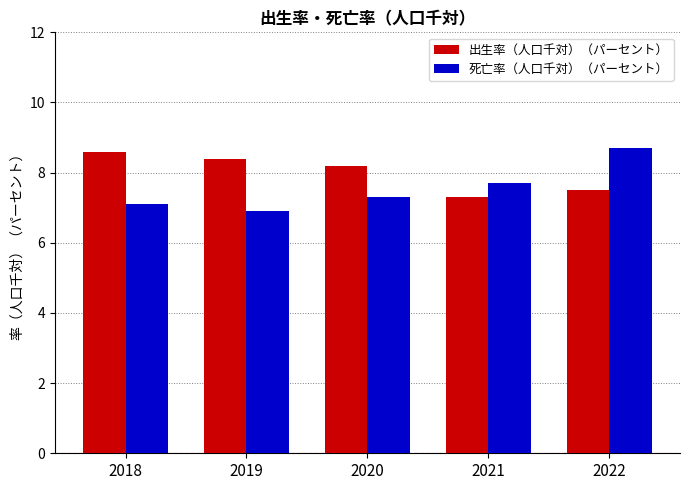

Rank the series by their maximum value, from lowest to highest.

出生率（人口千対）（パーセント）, 死亡率（人口千対）（パーセント）